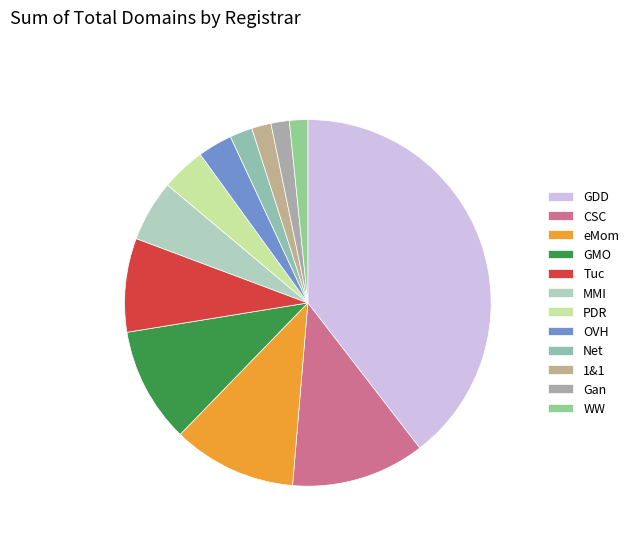

Count the number of slices in the pie.

12